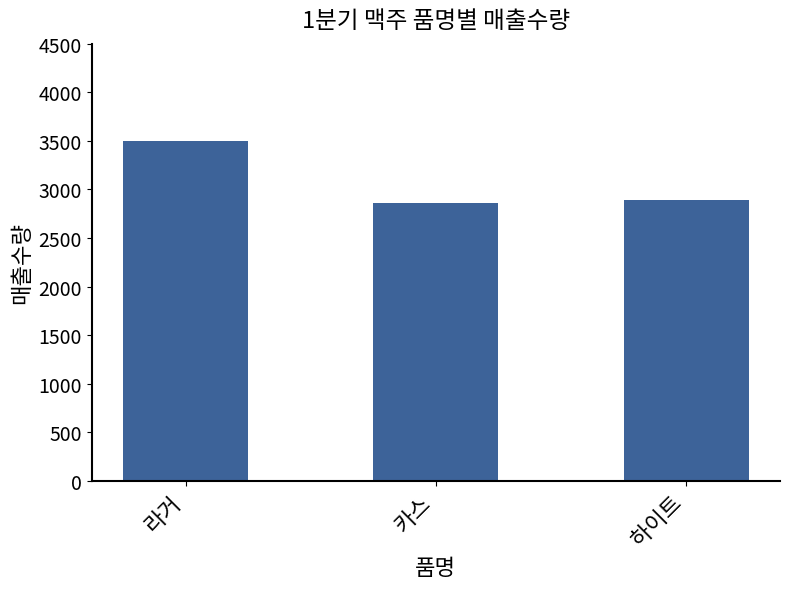

What is the difference between the values at 라거 and 카스?

638